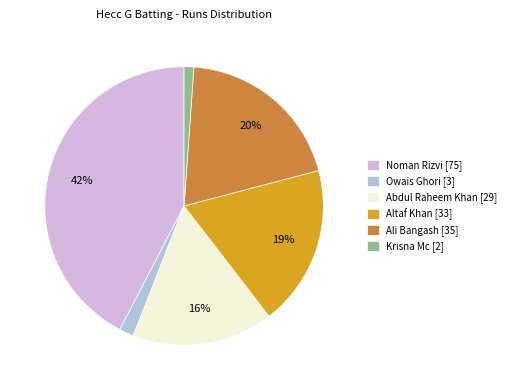

Count the number of slices in the pie.

6